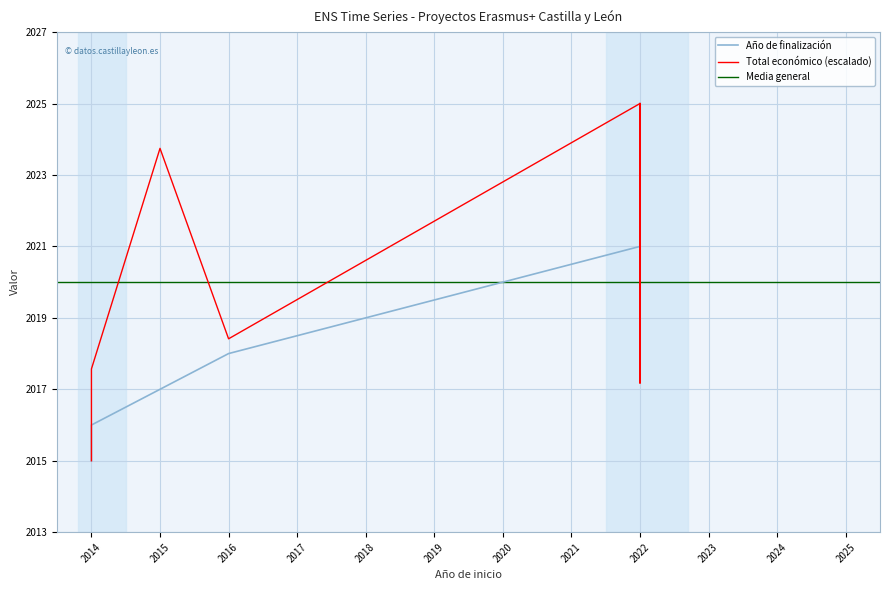

The value of Total económico at 2015 is 2023.7. True or false?

True